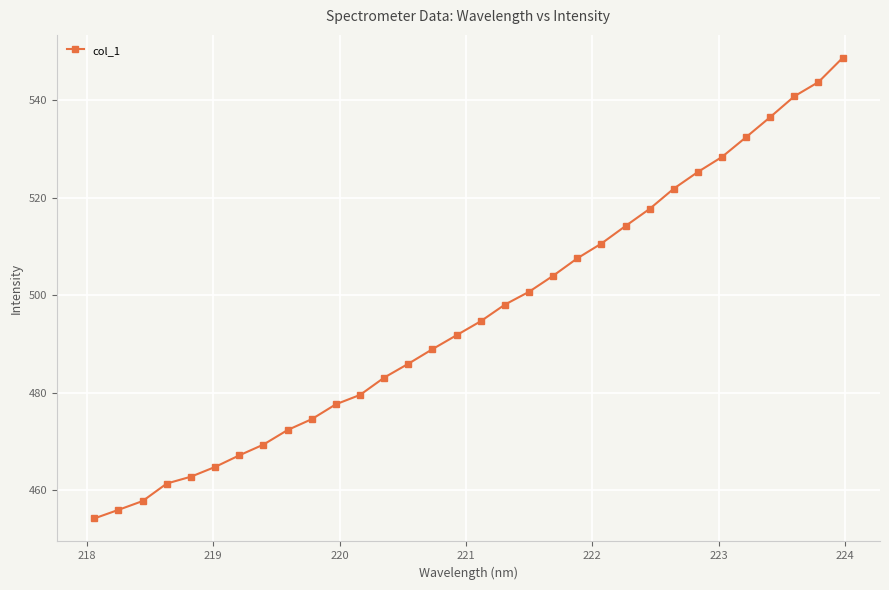

What is the average value?

496.0